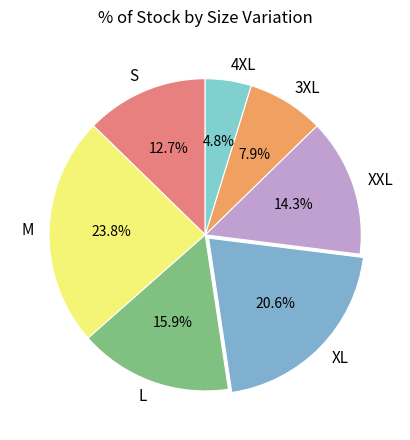

Which slice is the largest?

M